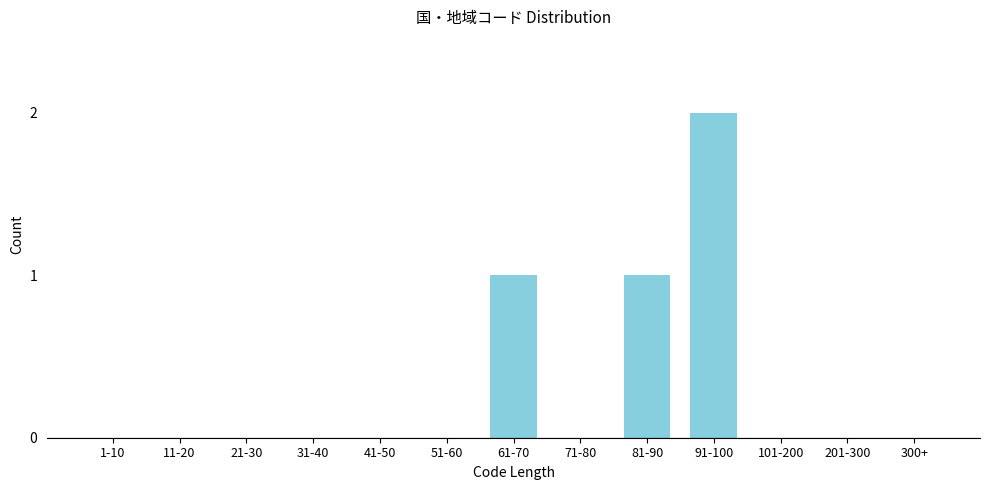

Reading right to left, transcribe all the data shown in this chart.

300+=0	201-300=0	101-200=0	91-100=2	81-90=1	71-80=0	61-70=1	51-60=0	41-50=0	31-40=0	21-30=0	11-20=0	1-10=0